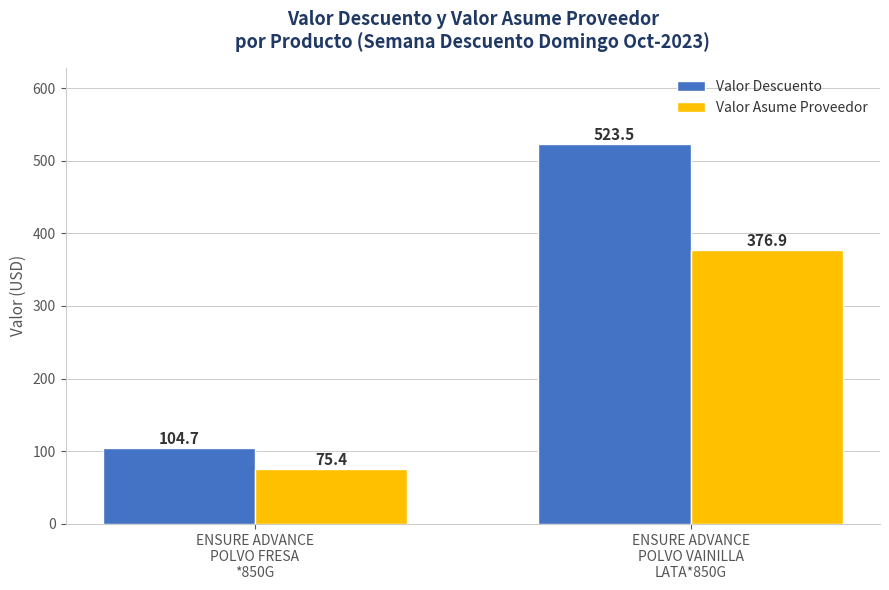

What is the lowest value of the Valor Asume Proveedor series?

75.4